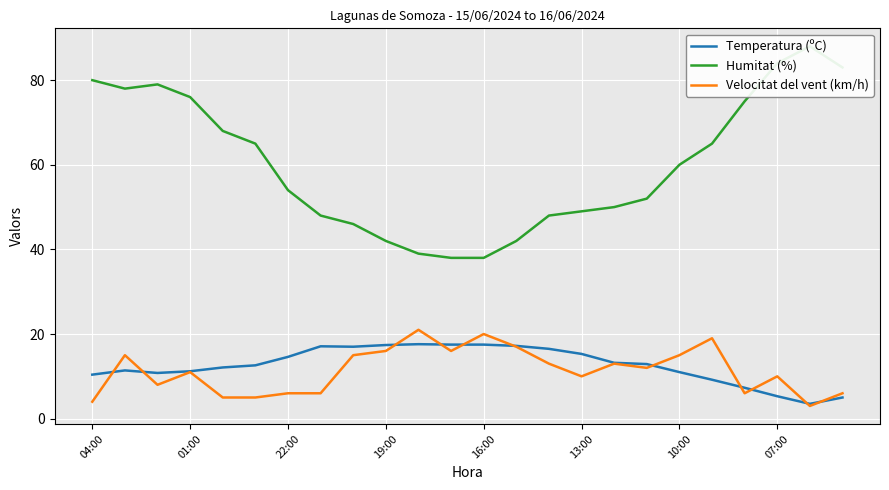

What is the average value of the Temperatura (ºC) series?

12.7